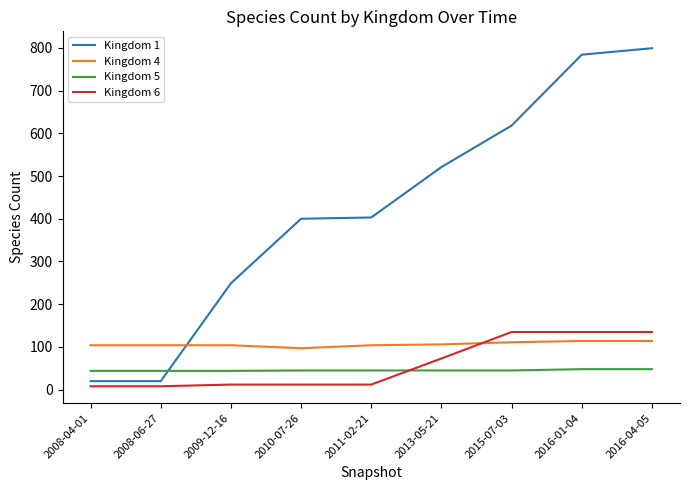

Which series has the largest range (max minus min)?

Kingdom 1